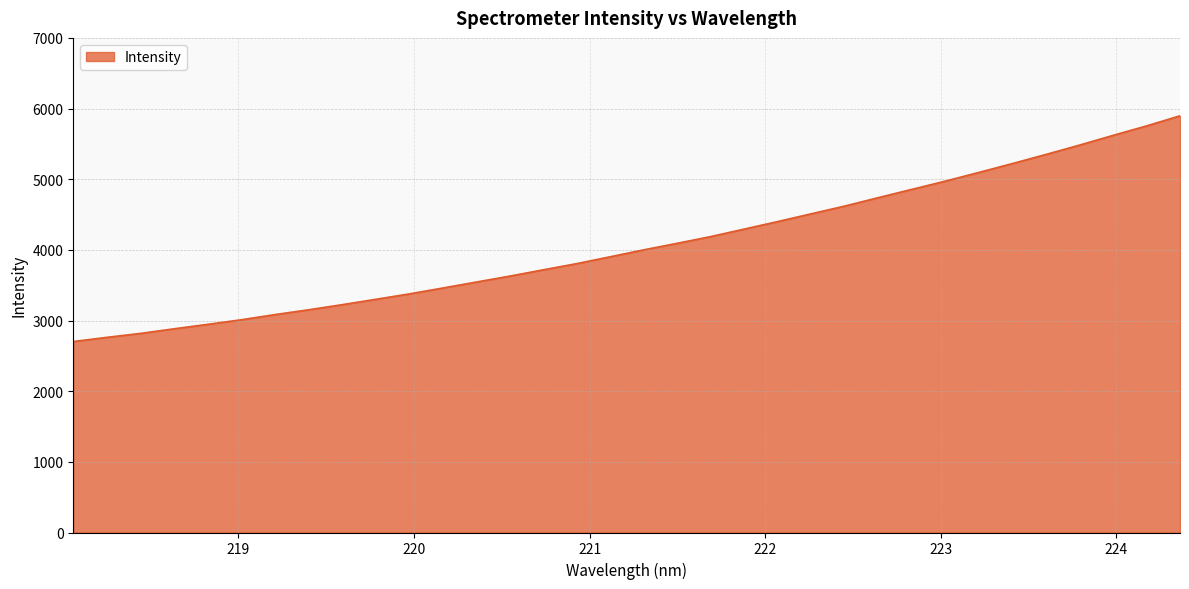

What is the maximum value shown in the chart?

5897.3